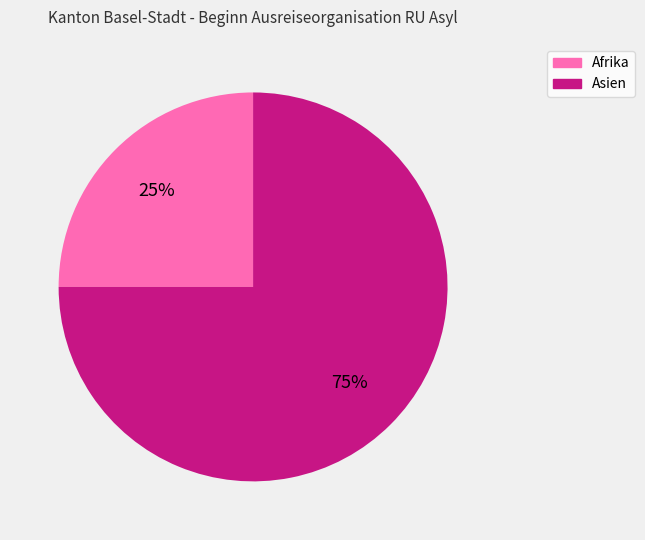

How many slices are in this pie chart?

2